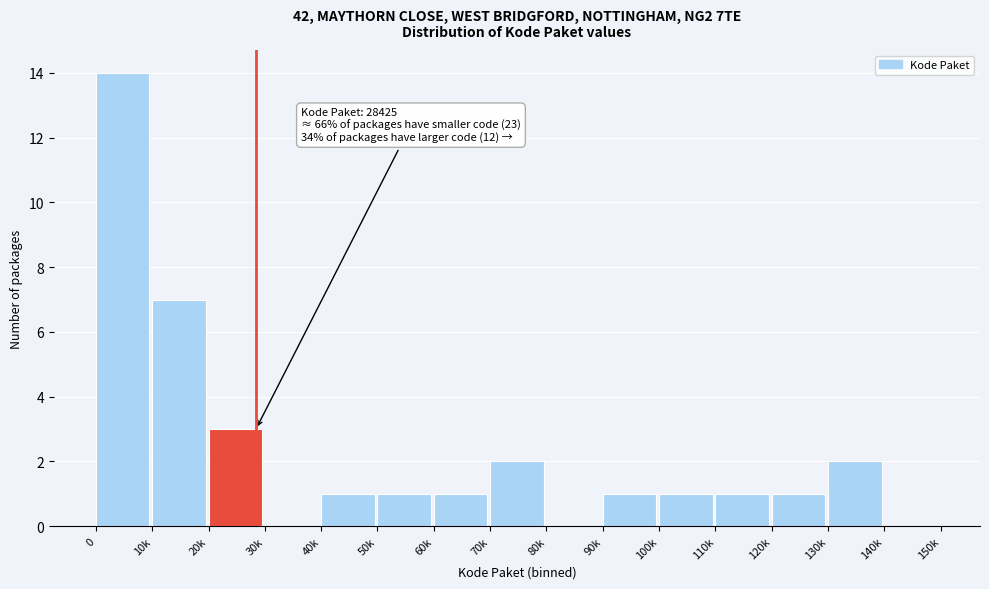

Reading left to right, transcribe all the data shown in this chart.

0=14	10k=7	20k=3	30k=0	40k=1	50k=1	60k=1	70k=2	80k=0	90k=1	100k=1	110k=1	120k=1	130k=2	140k=0